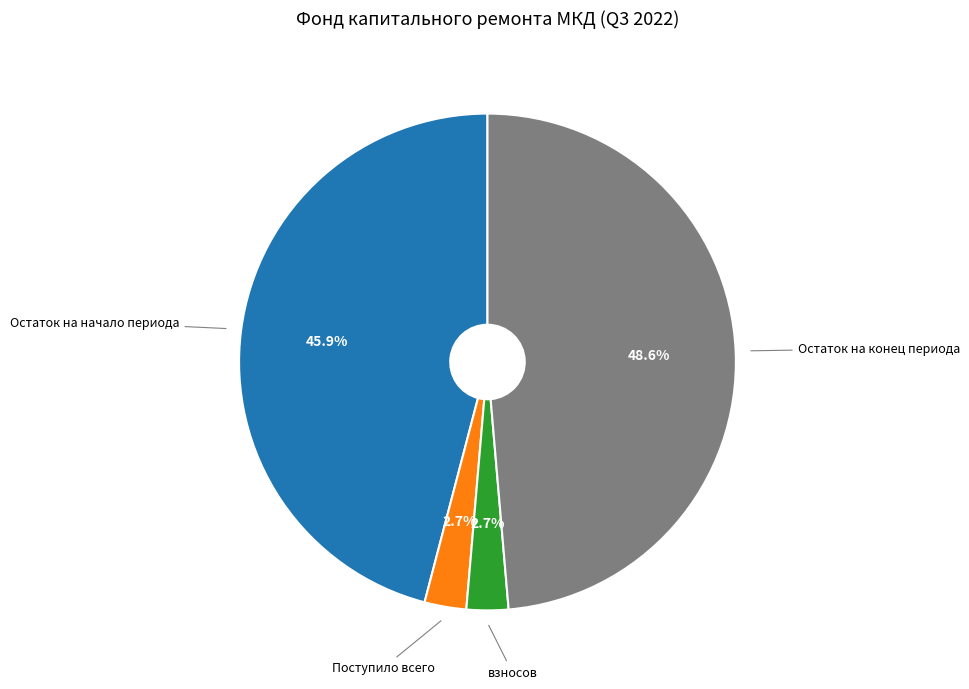

Is there a majority slice in this chart?

No